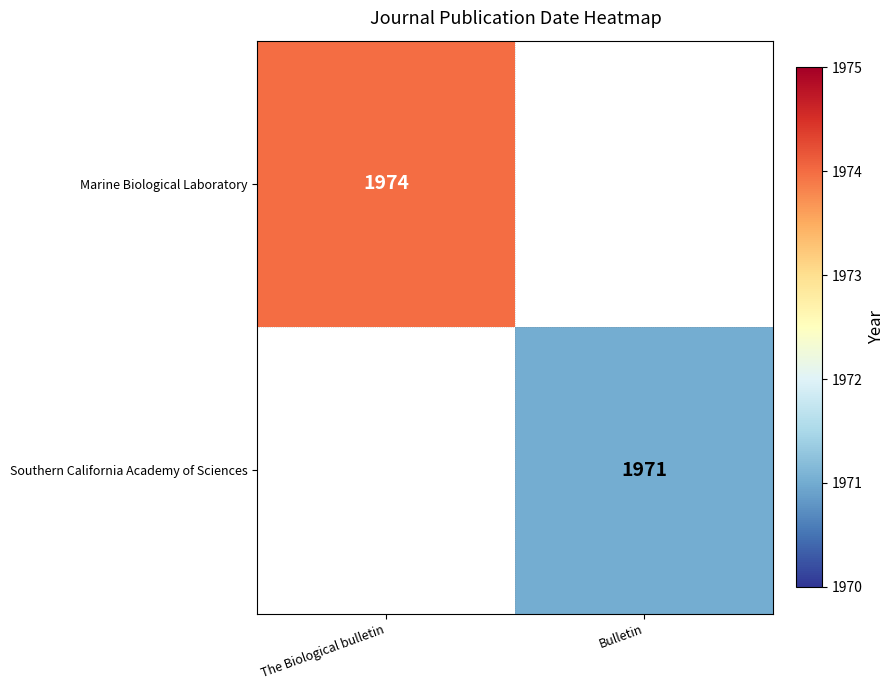

Is it true that Southern California Academy of Sciences equals 1971 at Bulletin?

True